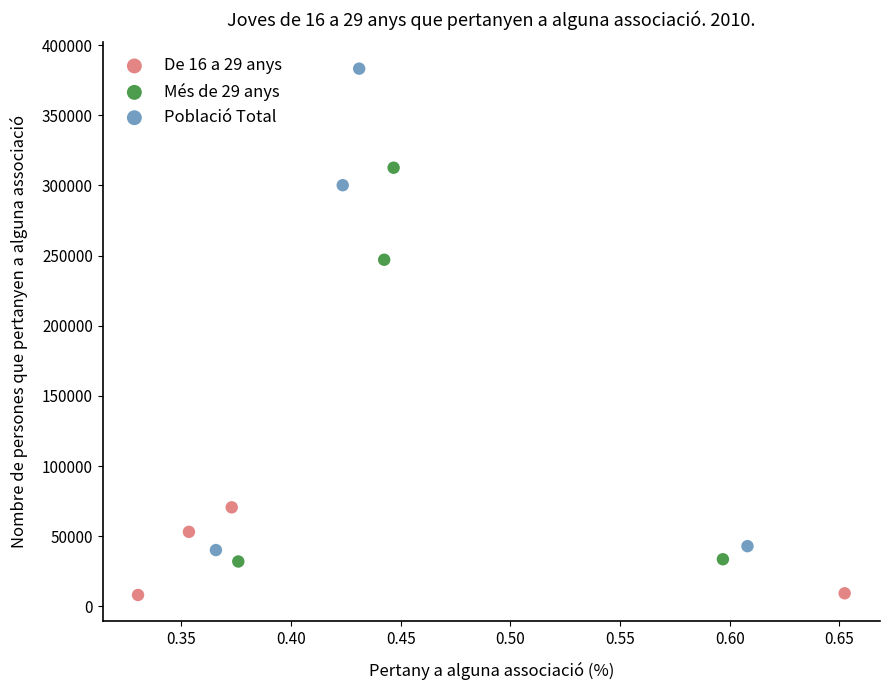

Which series has the largest Y range (max minus min)?

Població Total